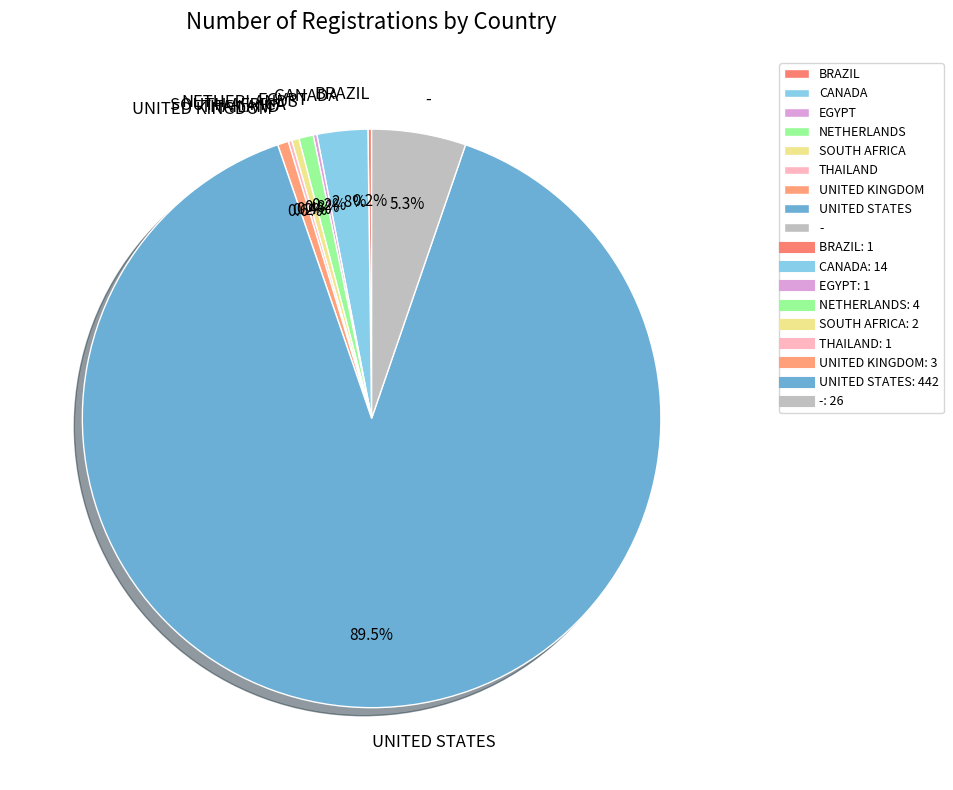

What percentage is NOT represented by UNITED KINGDOM?

99.4%